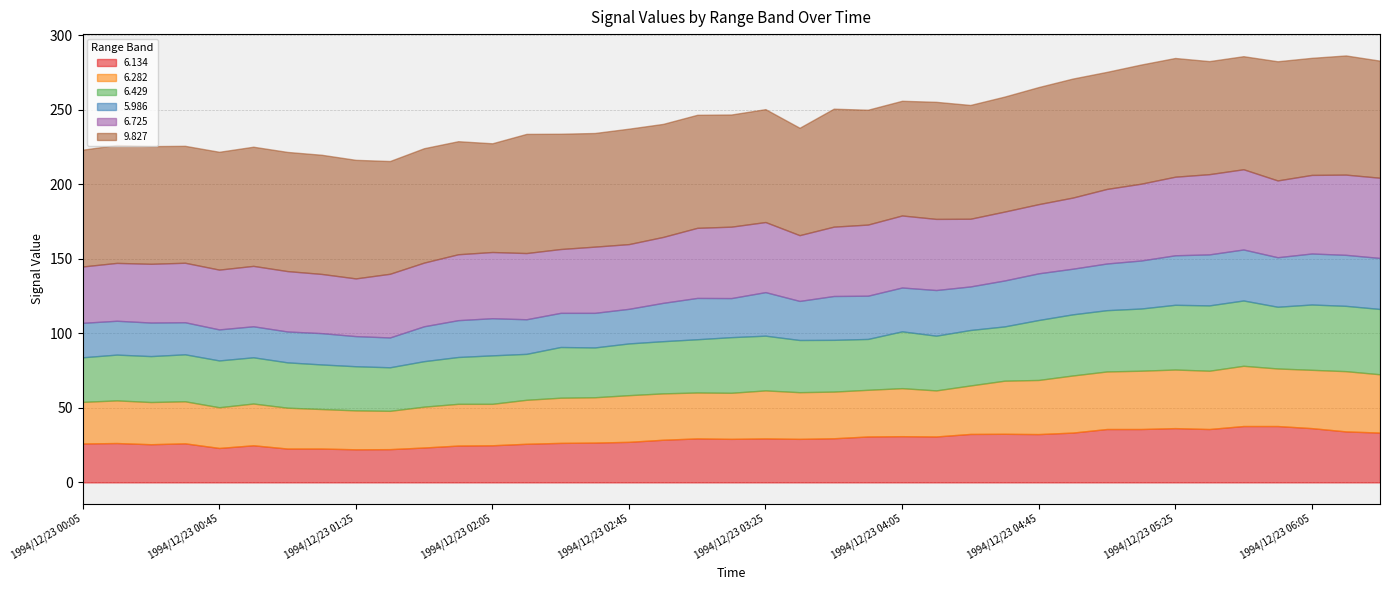

What is the minimum value shown in the chart?

20.0